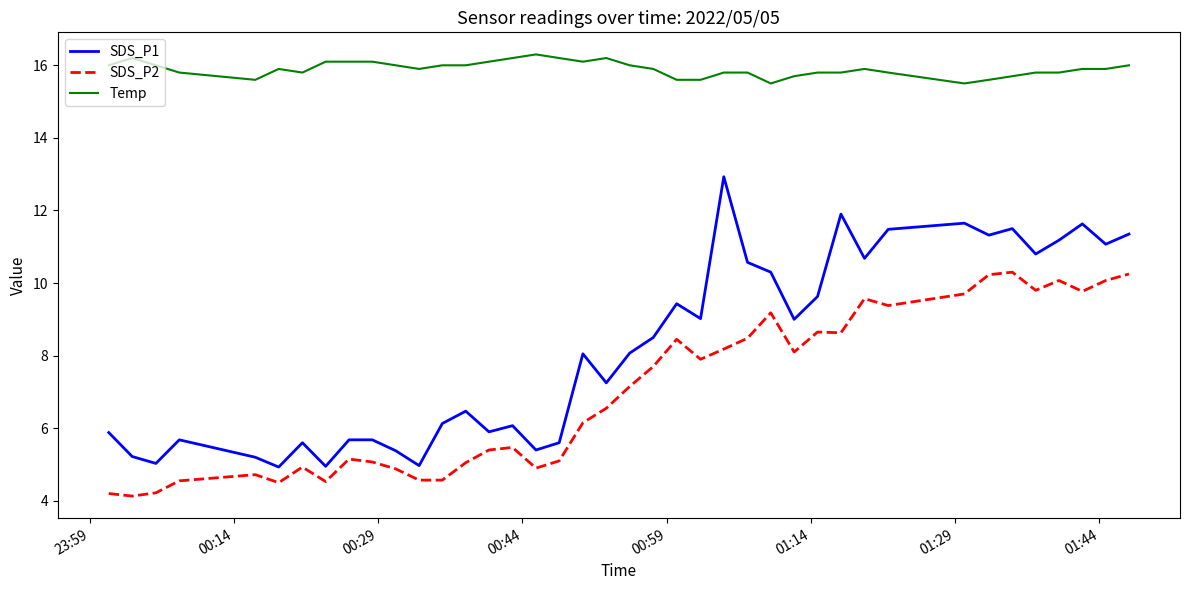

Which series has the largest range (max minus min)?

SDS_P1